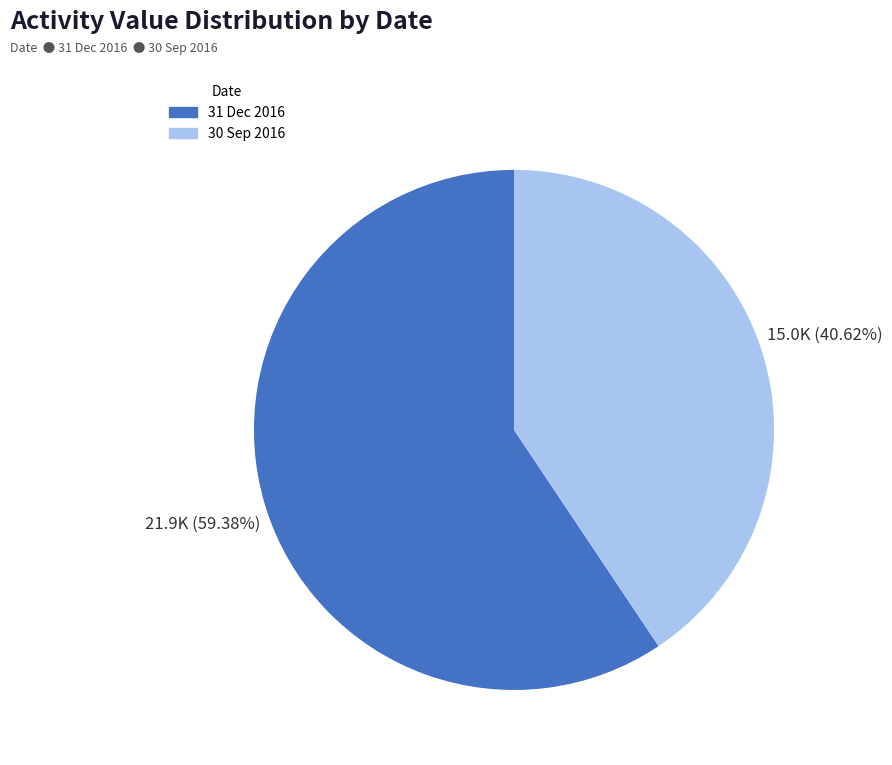

What portion of the pie excludes 30 Sep 2016?

59.4%